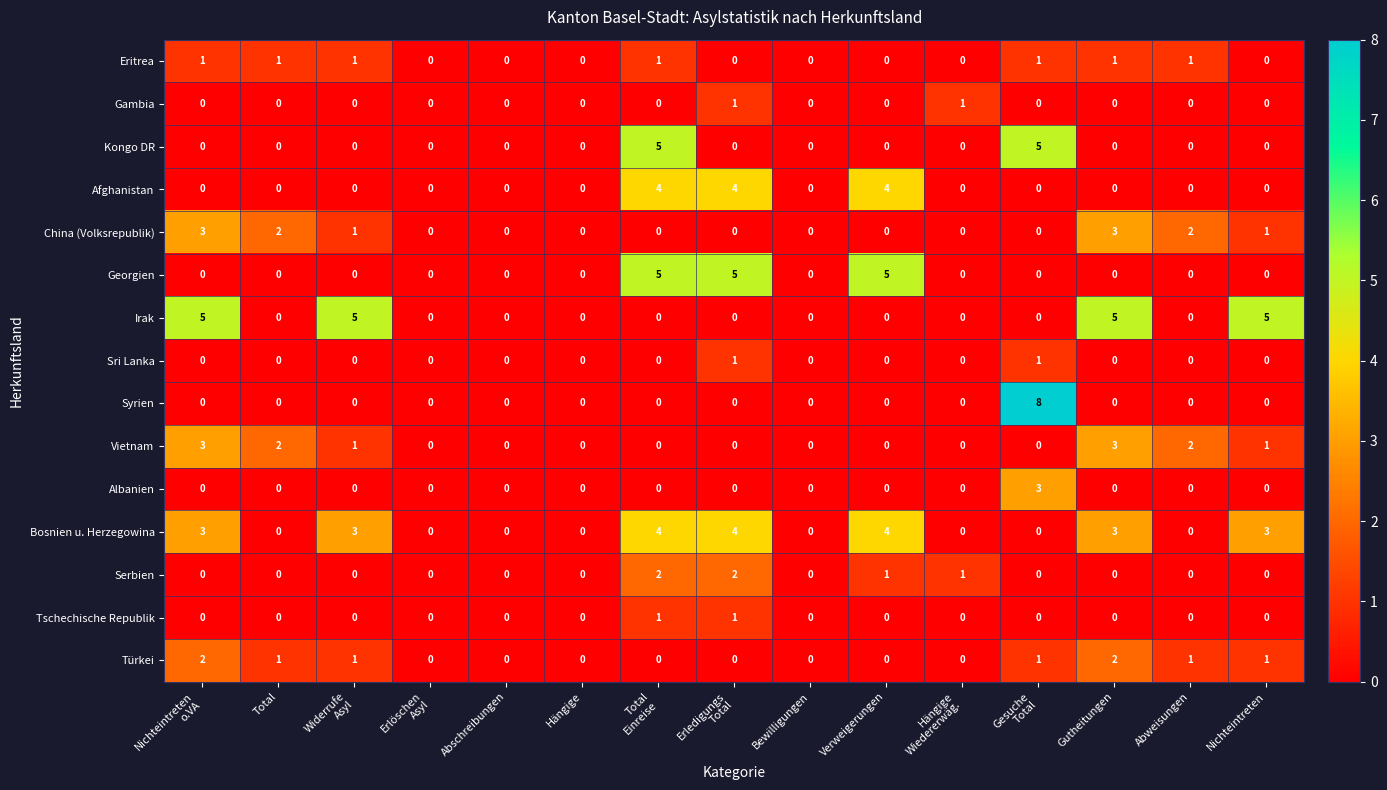

Count the Tschechische Republik values in the range 0 to 1.

15